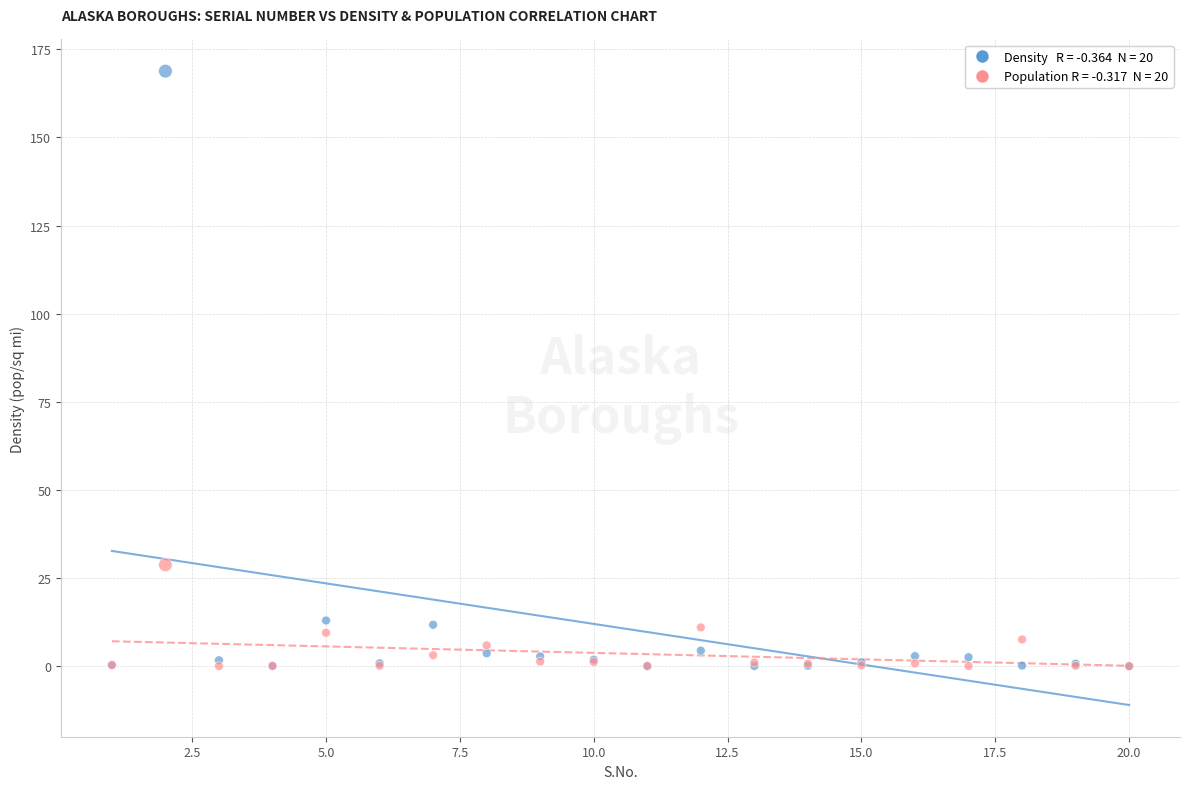

Across all series, what Y value is closest to 84?

28.8